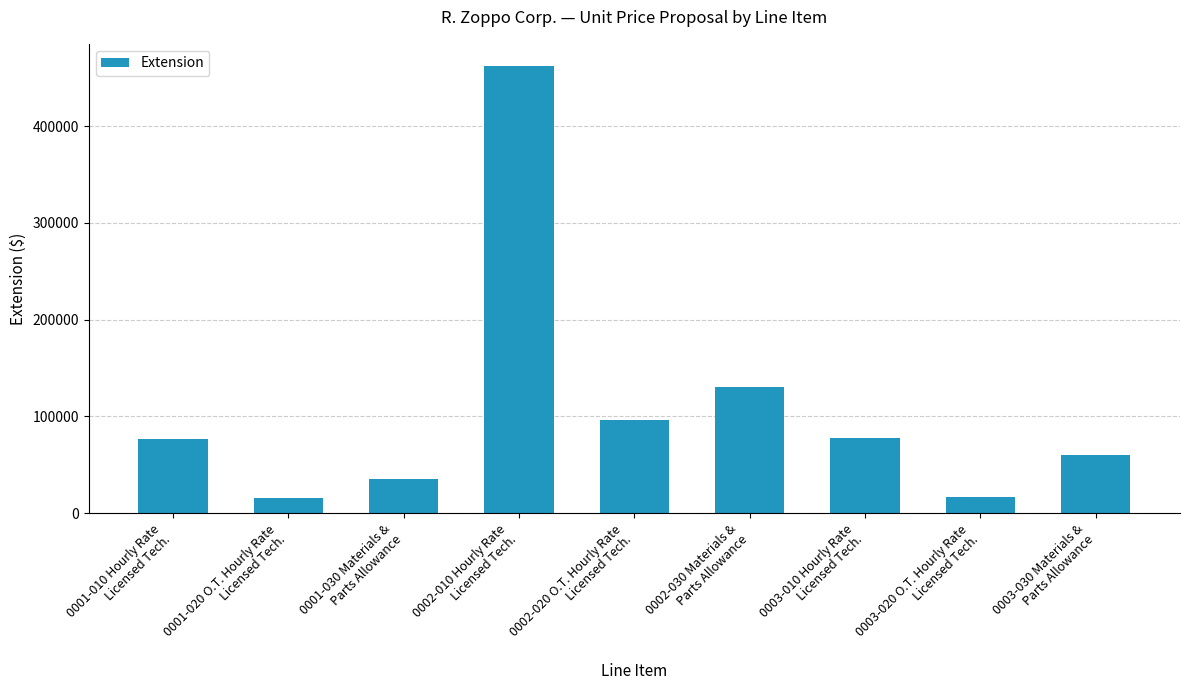

What is the maximum value shown in the chart?

462000